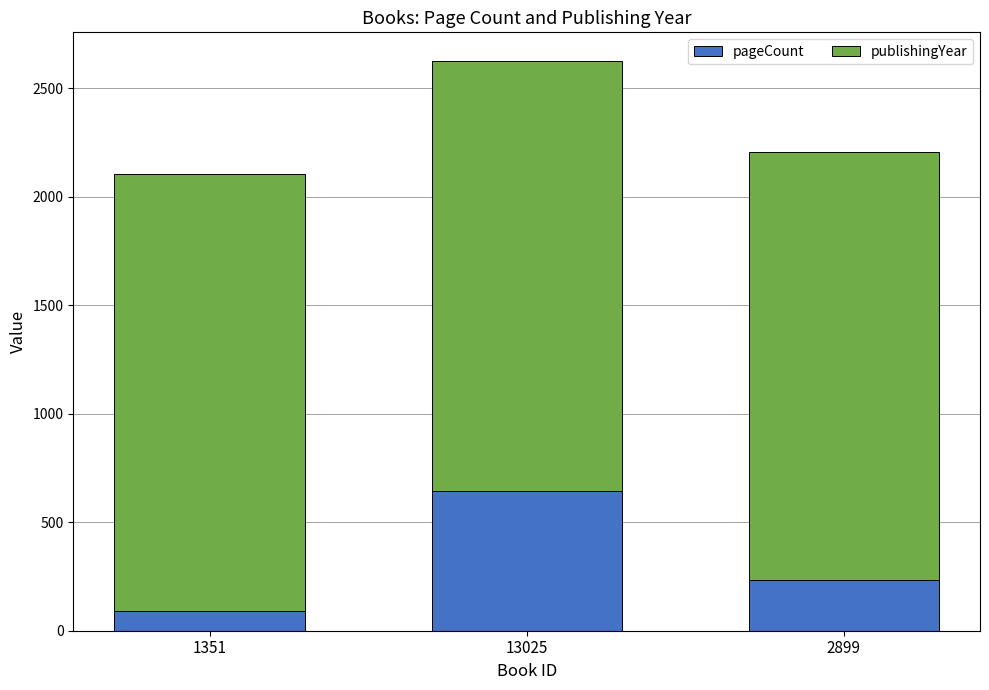

What is the difference between the second highest and minimum values in the pageCount series?

146